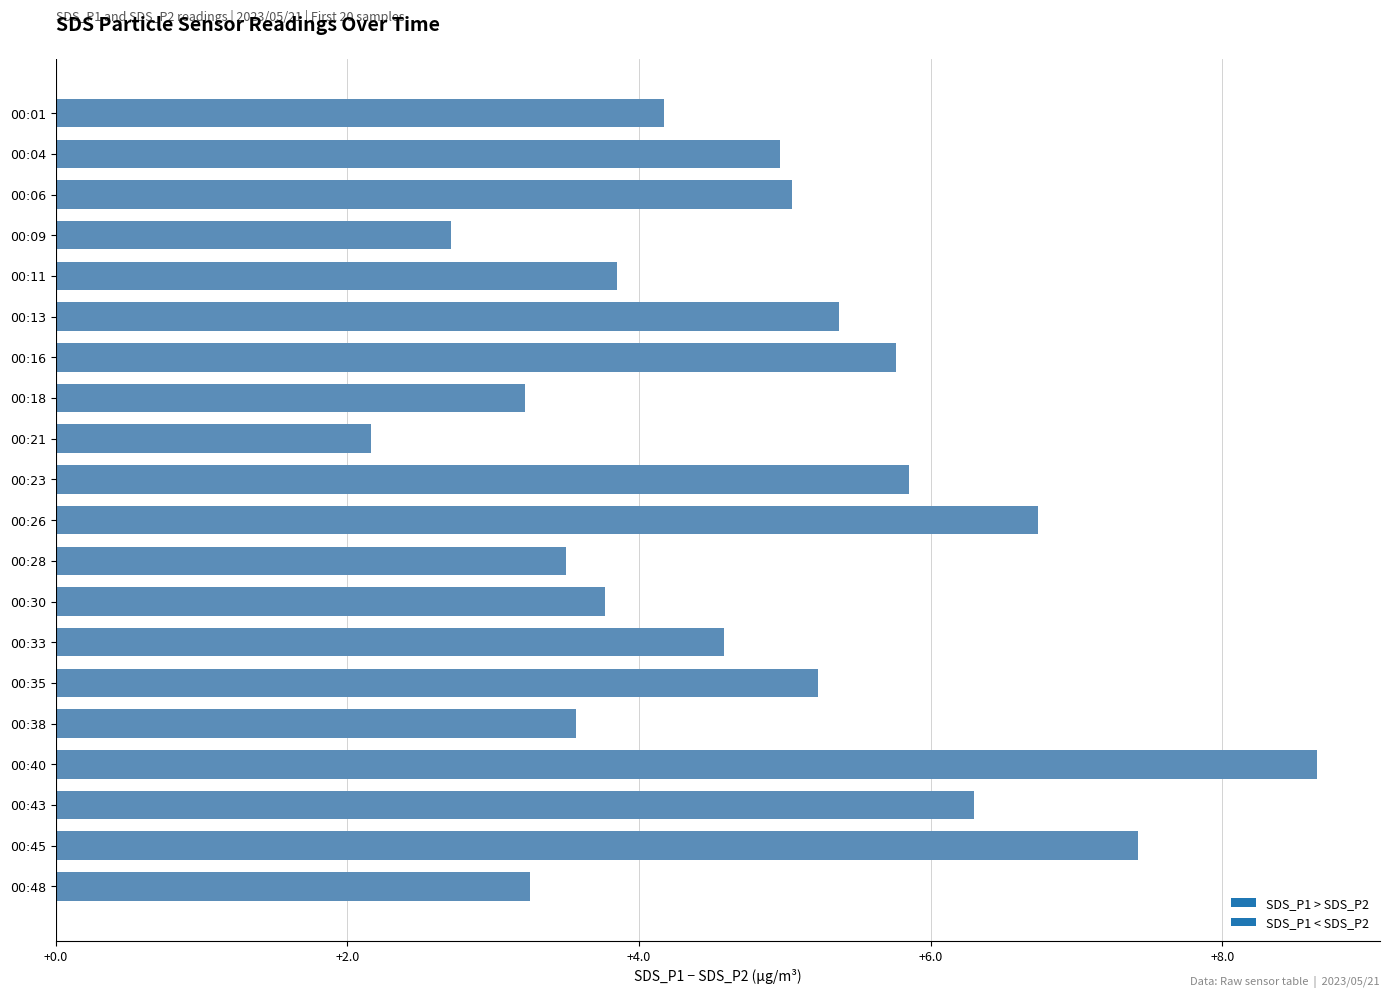

Are the bars grouped side by side (vs. stacked)?

No